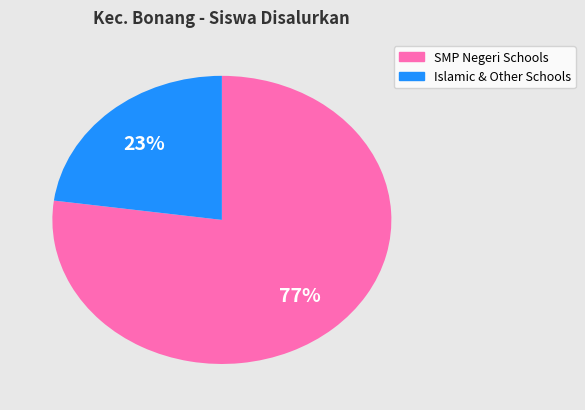

To the nearest percent, what is the difference between the largest and smallest slice percentages?

54%